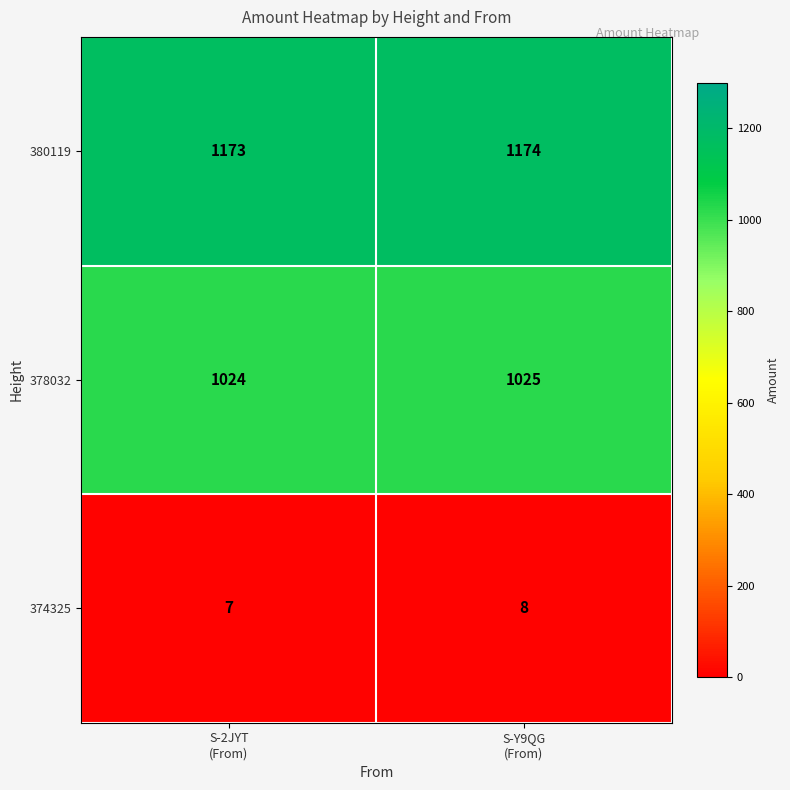

At how many categories does at least one series exceed 865?

2